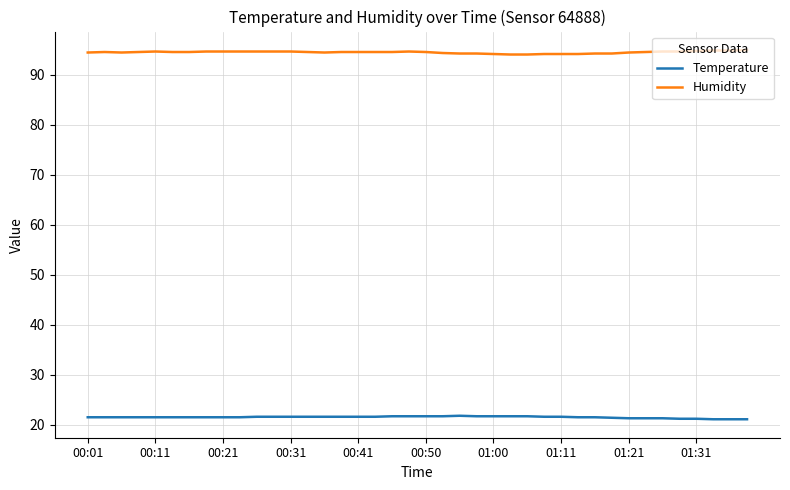

True or false: Humidity and Temperature intersect in this chart.

False